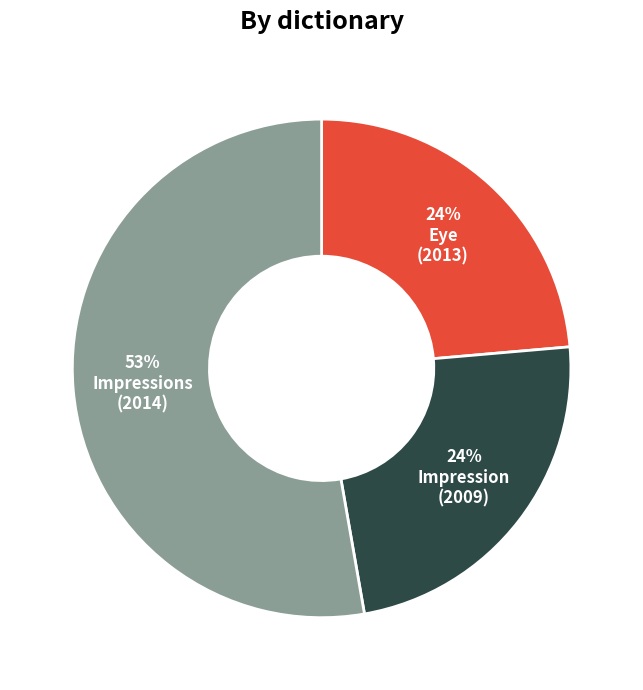

Is there a majority slice in this chart?

Yes